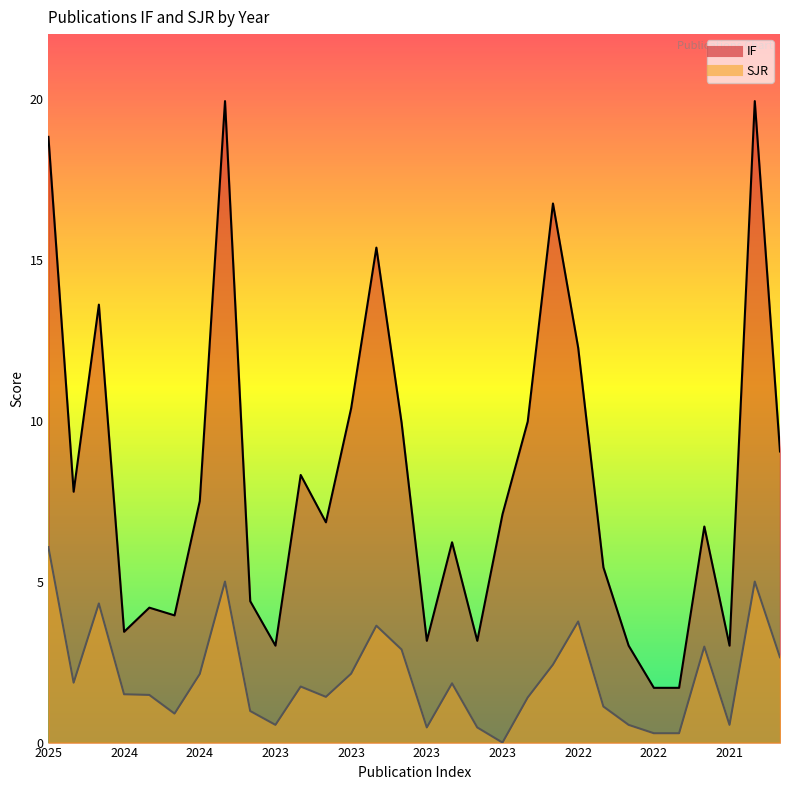

True or false: SJR has a value of 0.3 at 2022.

False